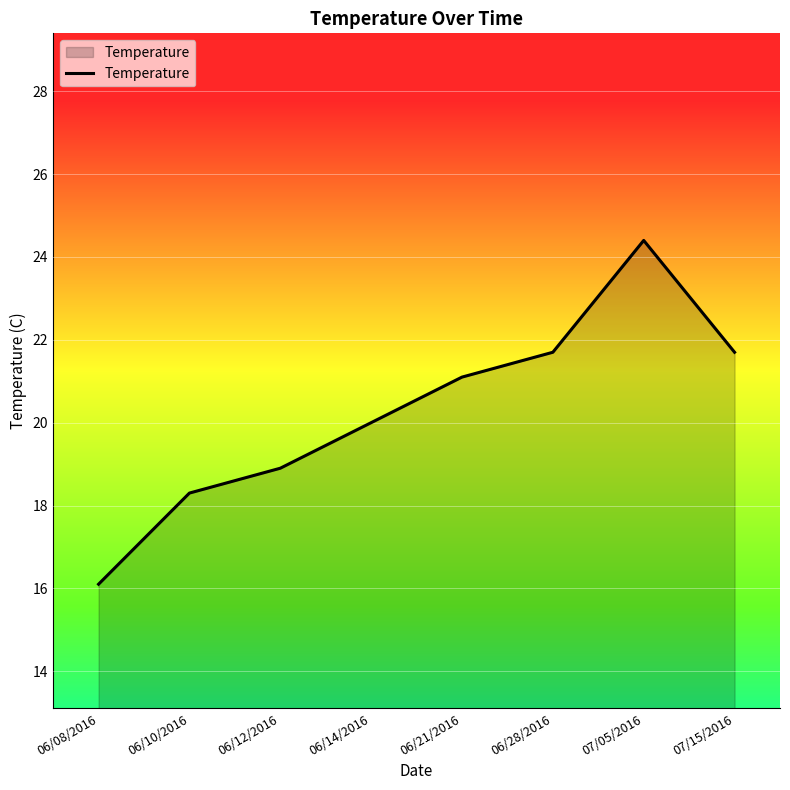

Where is the first local maximum?

07/05/2016